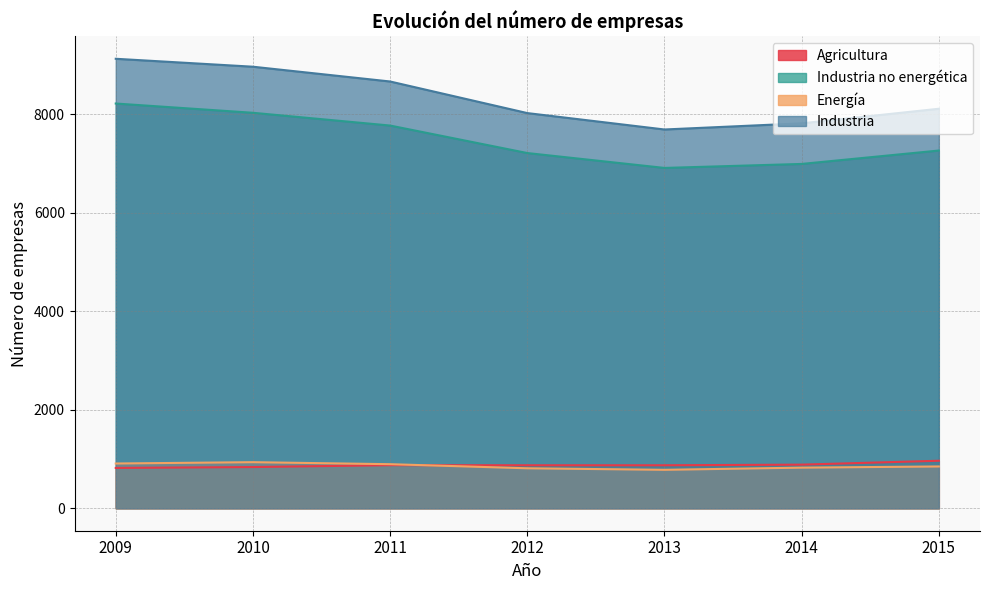

Reading left to right, what are all the values shown in this chart?

Agricultura: 2009=818	2010=836	2011=874	2012=872	2013=872	2014=885	2015=964
Industria: 2009=9121	2010=8960	2011=8660	2012=8019	2013=7686	2014=7811	2015=8107
Industria no energética: 2009=8213	2010=8025	2011=7766	2012=7208	2013=6906	2014=6987	2015=7259
Energía: 2009=908	2010=935	2011=894	2012=811	2013=780	2014=824	2015=848